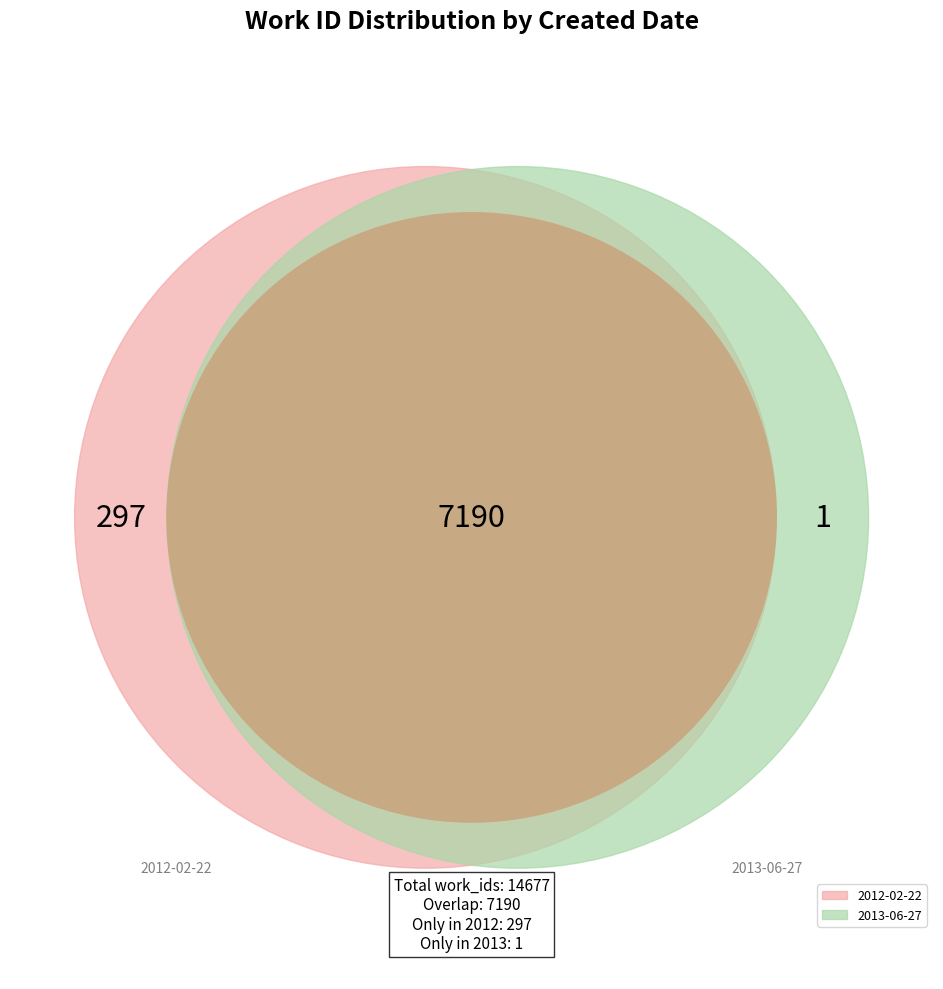

To the nearest percent, what is the average slice percentage?

50%